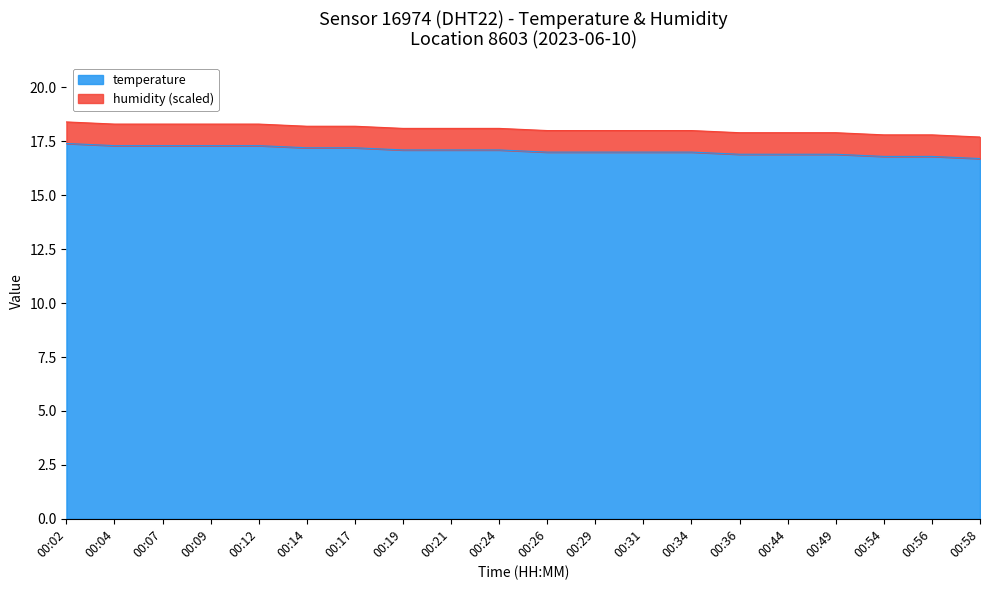

Where does the data first go above 17?

00:02